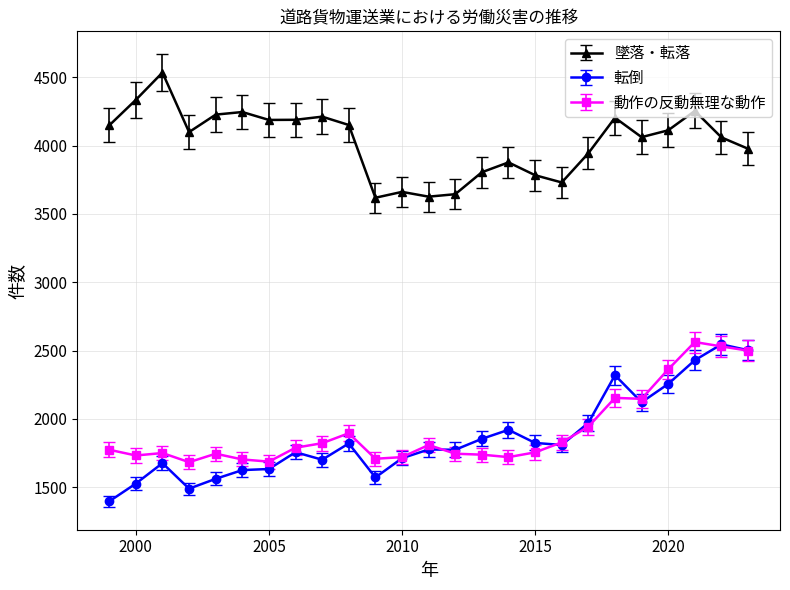

True or false: 転倒 and 墜落・転落 intersect in this chart.

False